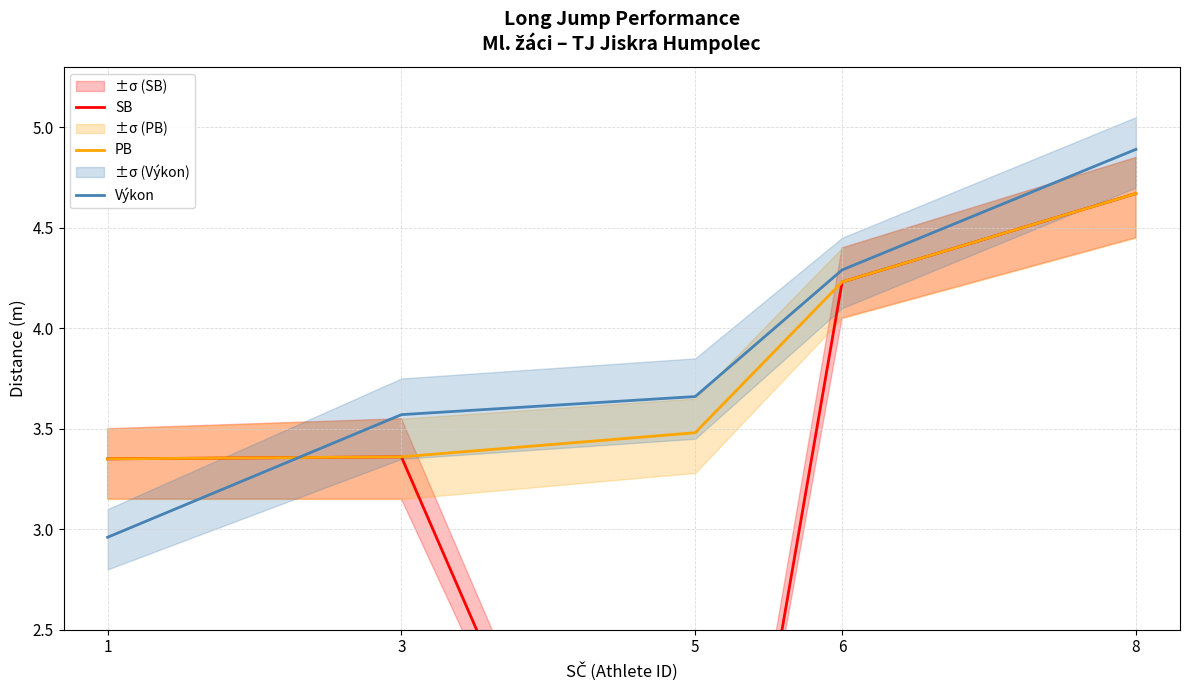

List the labels in order of PB value, largest first.

8, 6, 5, 3, 1